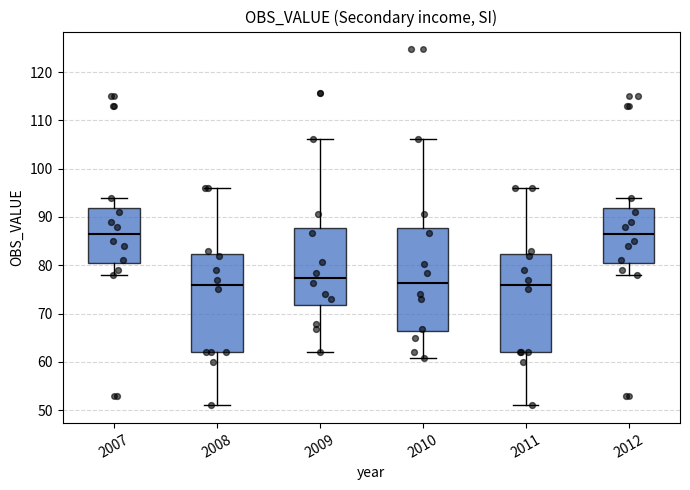

Which box is the tallest, from its lower edge to its upper edge?

2010